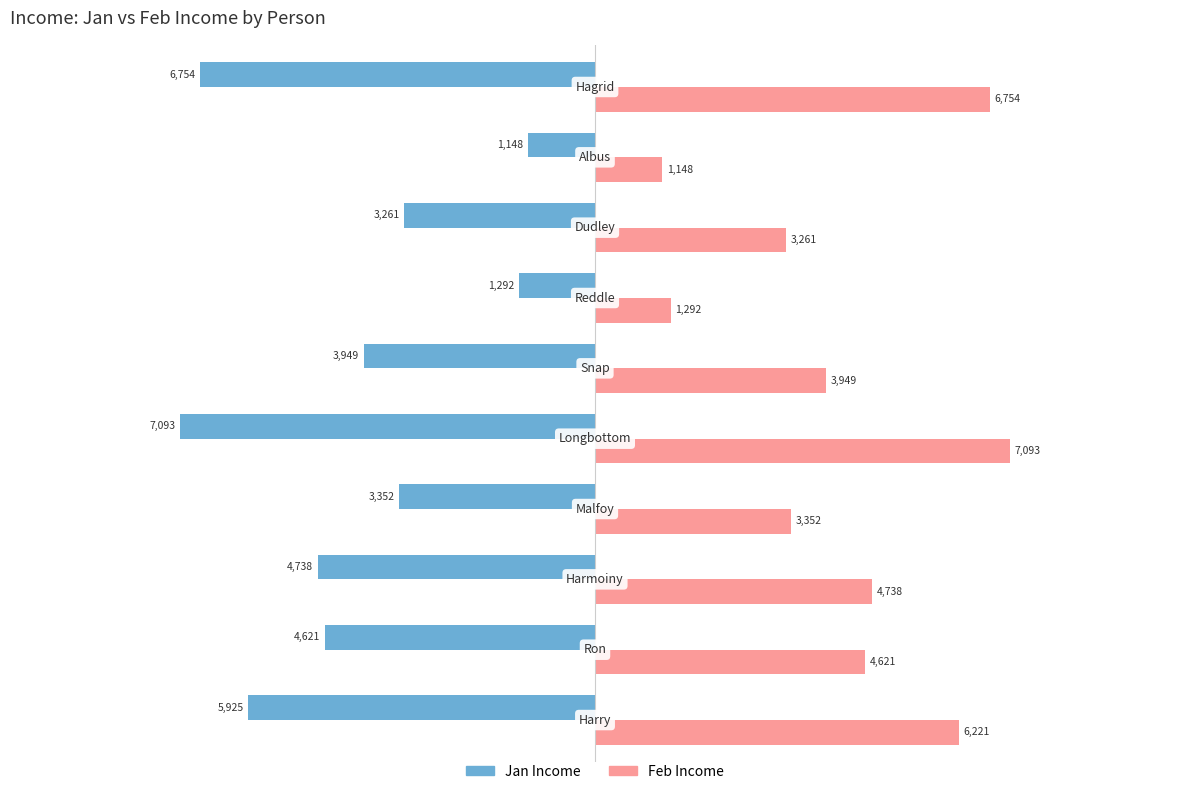

What is the highest value of the Jan Income series?

-1147.5